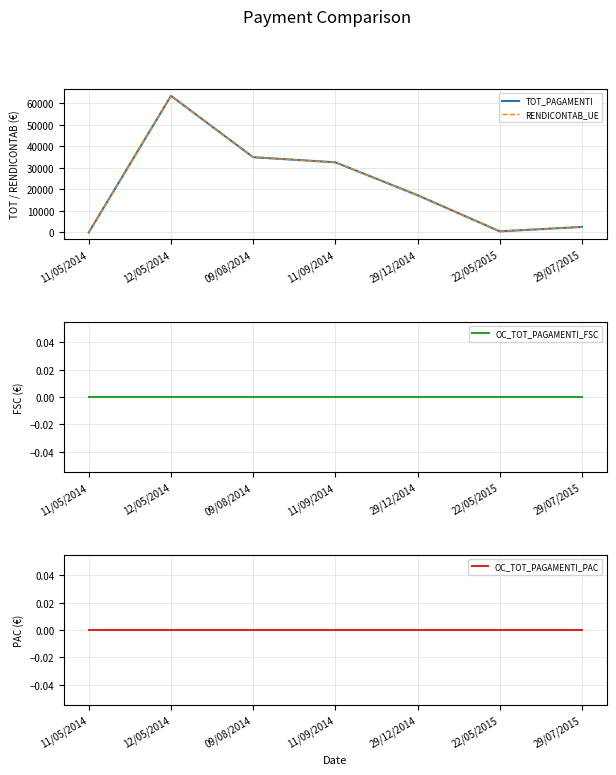

What is the label of the 7th point from the left?

29/07/2015